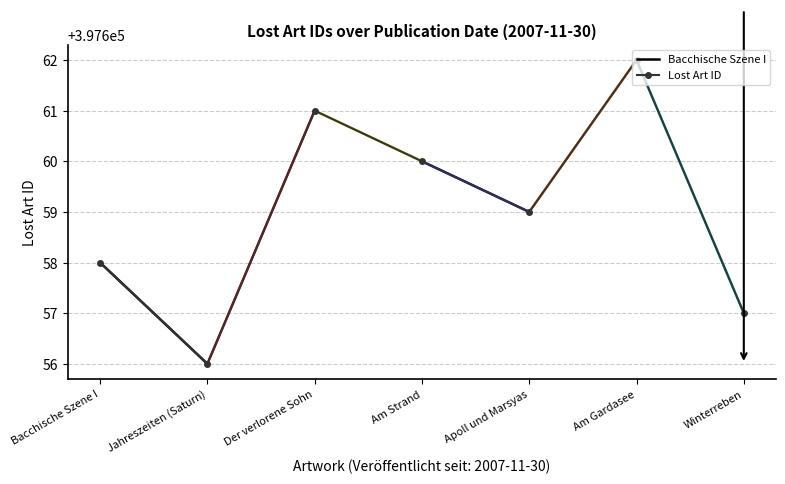

How many values are between 397657 and 397661?

5